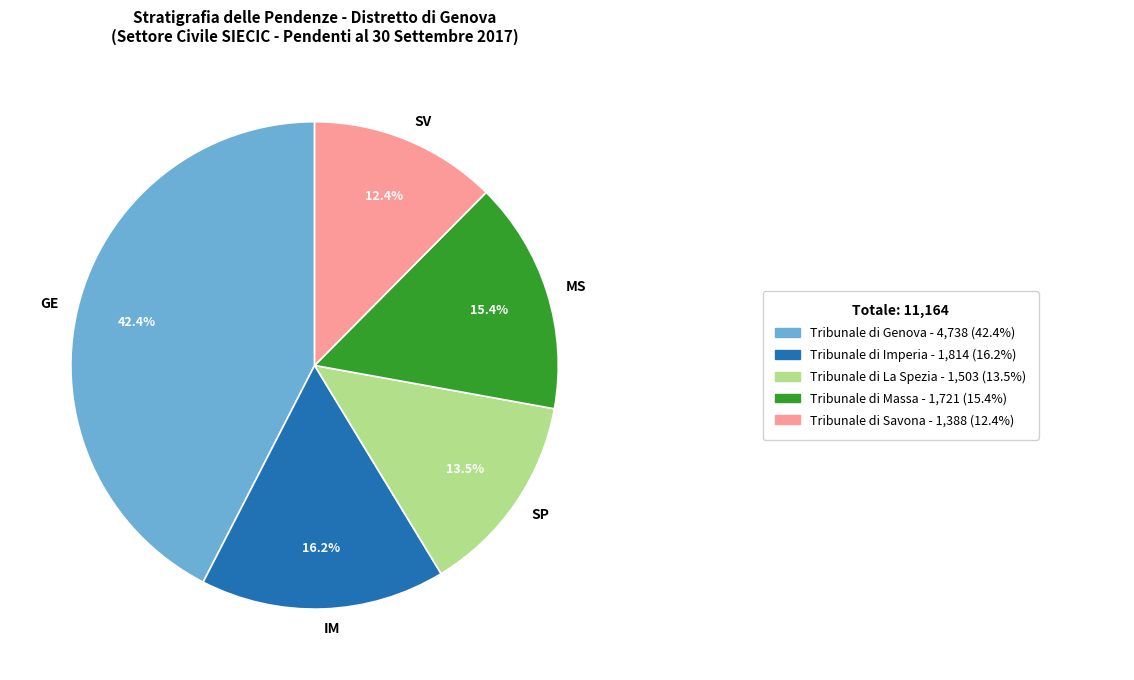

Which slice is the largest?

GE